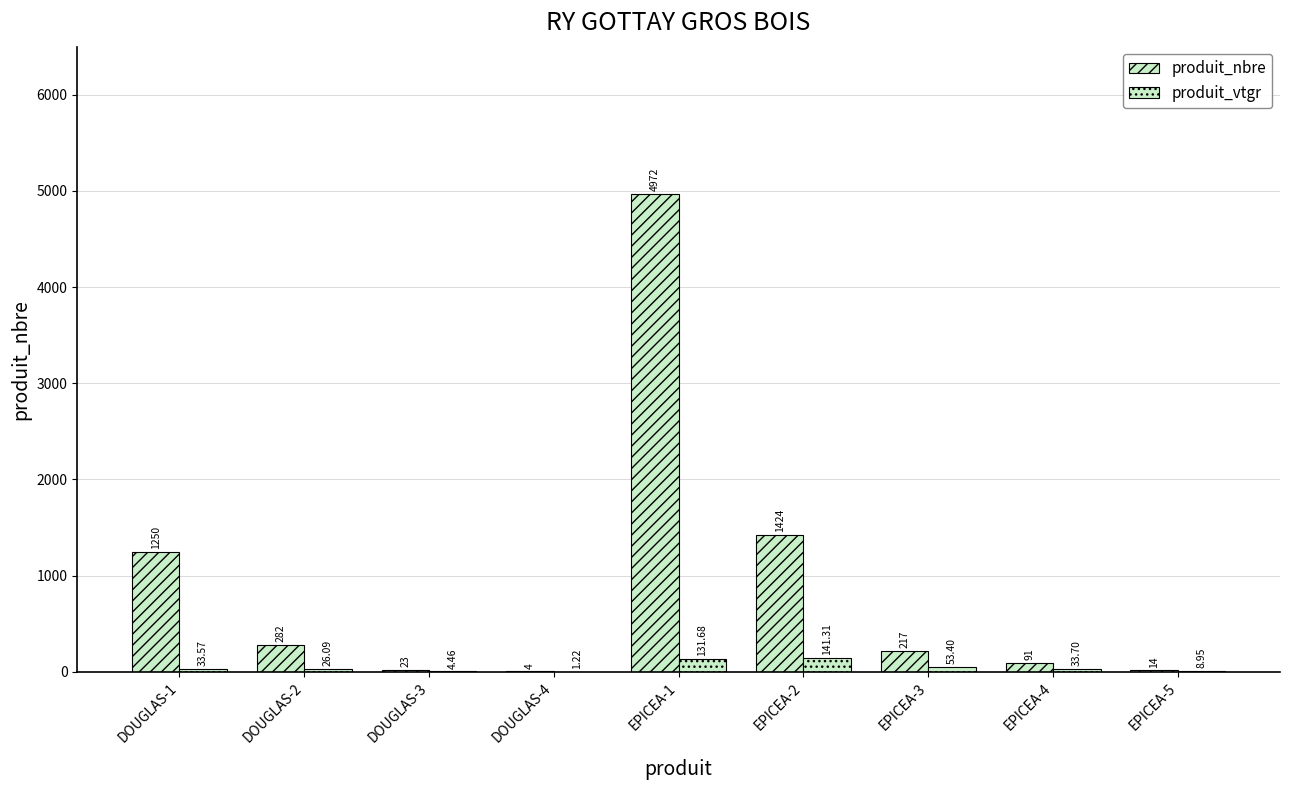

Rank the series by their maximum value, from lowest to highest.

produit_vtgr, produit_nbre